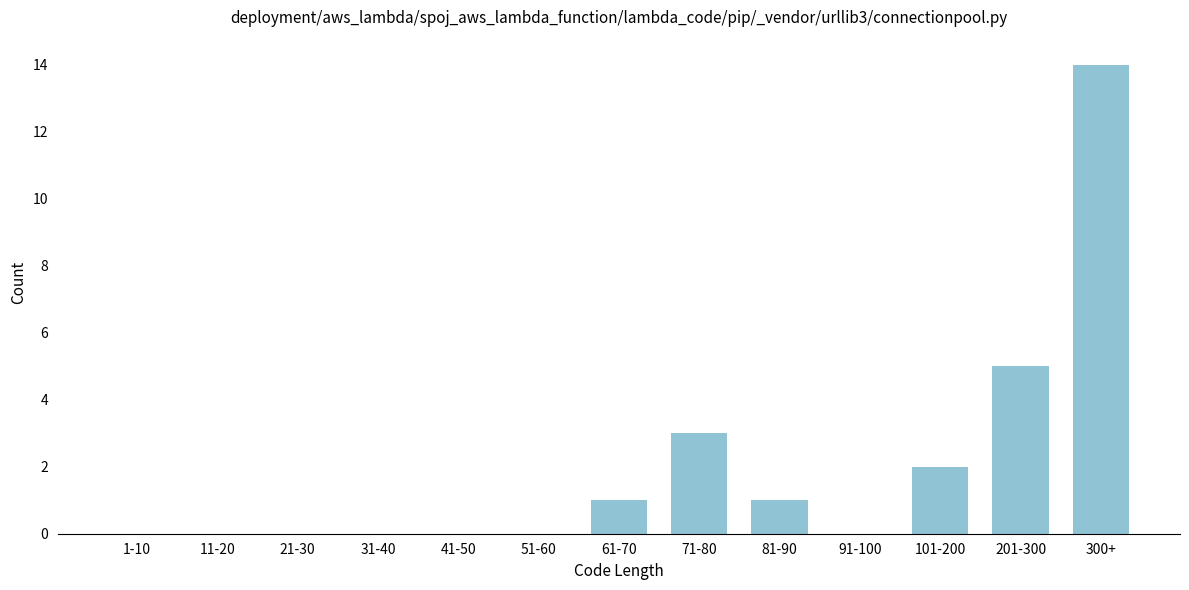

Reading left to right, extract all data points from this chart.

1-10=0	11-20=0	21-30=0	31-40=0	41-50=0	51-60=0	61-70=1	71-80=3	81-90=1	91-100=0	101-200=2	201-300=5	300+=14